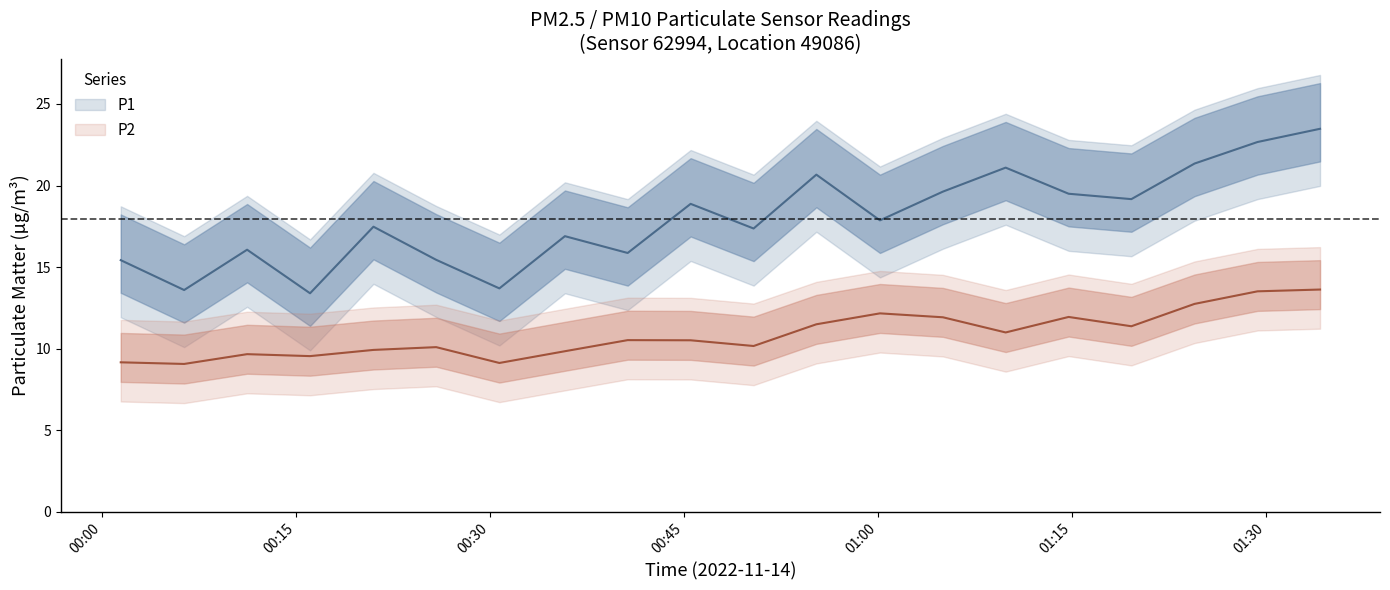

Between 00:08 and 00:13, which is larger?

00:08